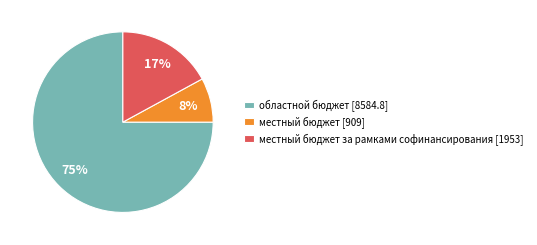

True or false: местный бюджет [909] accounts for 8% of the total.

True